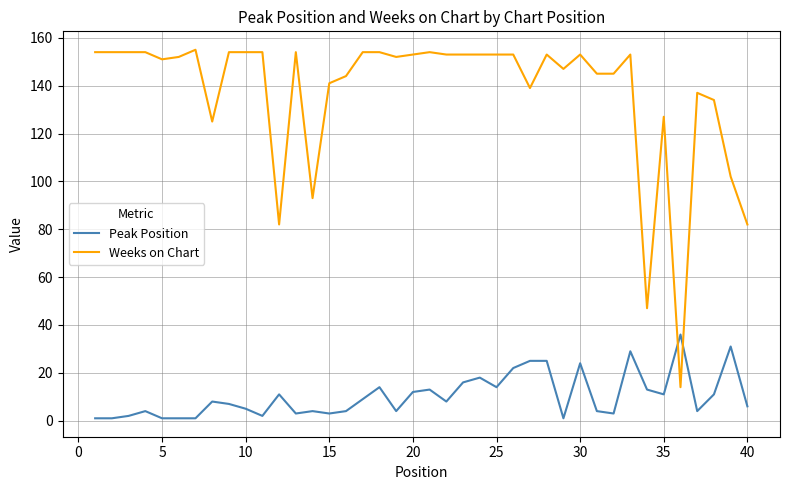

Which series has the widest spread of values?

Weeks on Chart